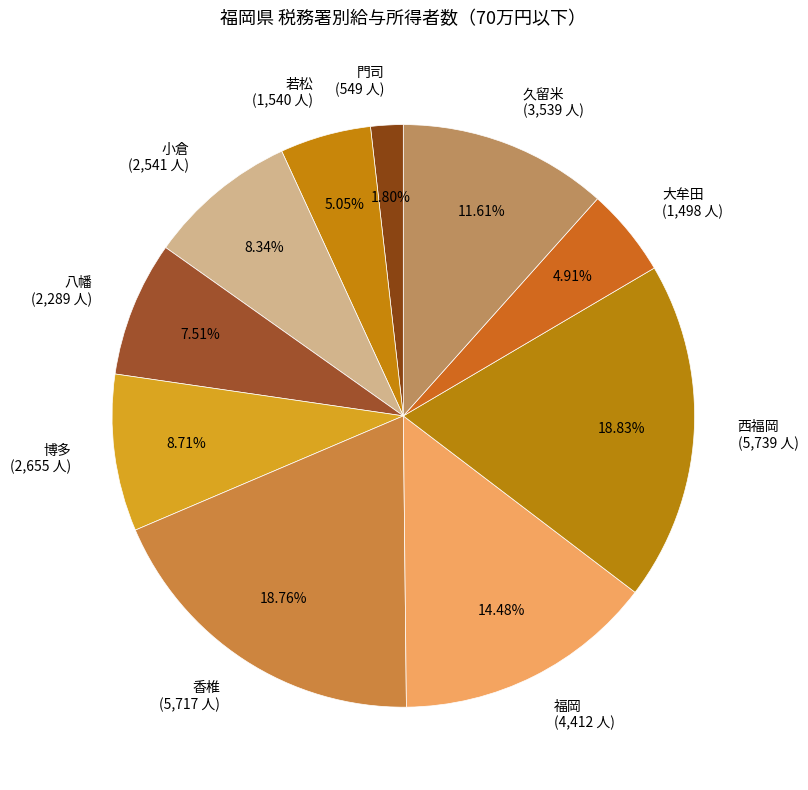

Combined, do 門司 (549 人) and 小倉 (2,541 人) account for over 50%?

No